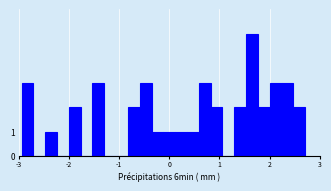

Read against the x-axis, roughly where is the centre of the tallest bar?

1.6